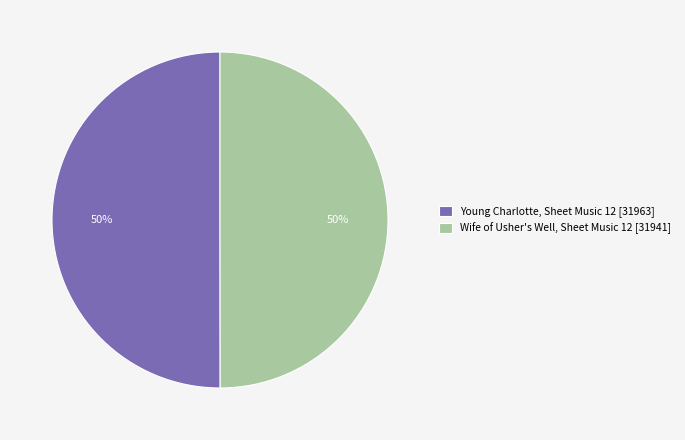

What percentage is the Wife of Usher's Well, Sheet Music 12 [31941] slice, to the nearest percent?

50%